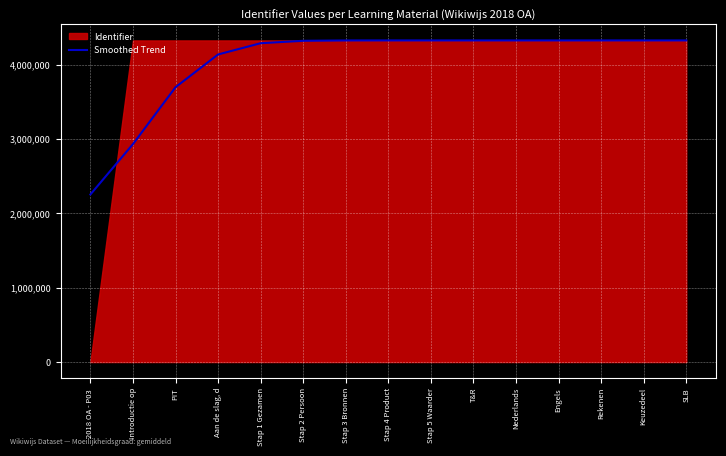

Rank the categories by value from highest to lowest.

SLB, Keuzedeel, Rekenen, Engels, Nederlands, T&R, Stap 5 Waarder, Stap 4 Product, Stap 3 Bronnen, Stap 2 Persoon, Stap 1 Gezamen, Aan de slag, d, PIT, Introductie op, 2018 OA - P03 